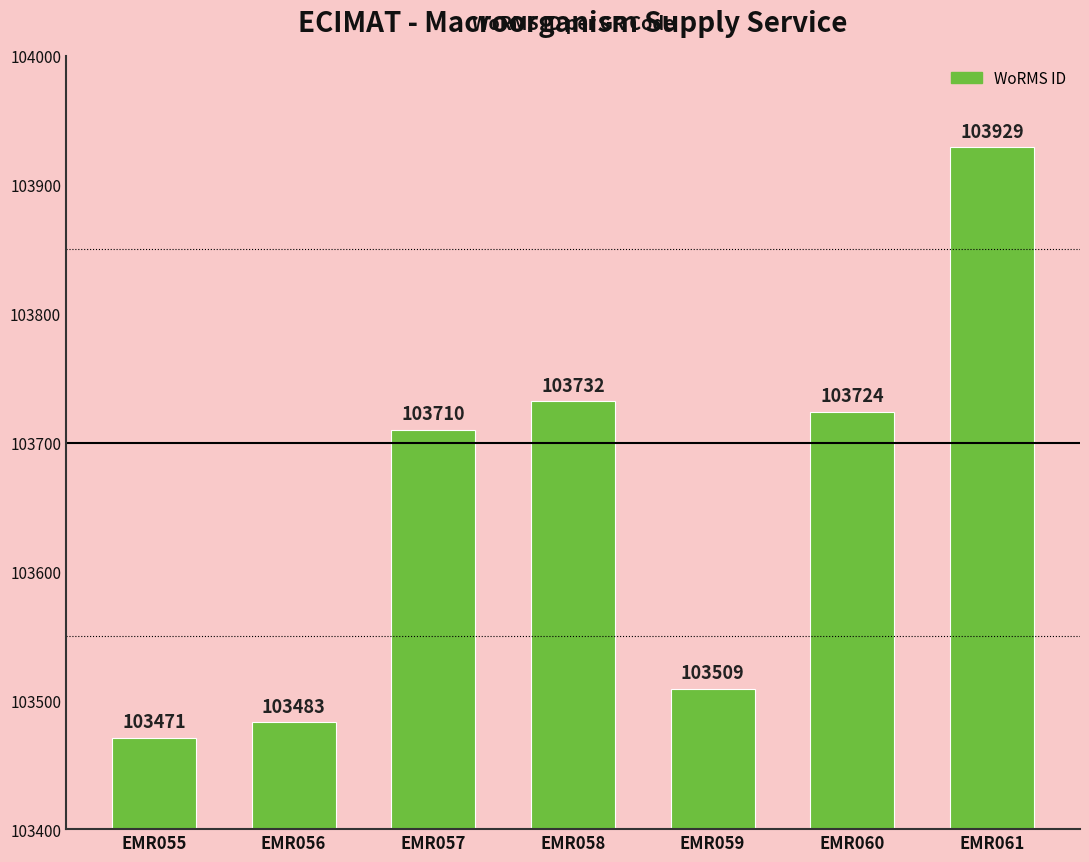

Reading left to right, transcribe all the data shown in this chart.

EMR055=103471	EMR056=103483	EMR057=103710	EMR058=103732	EMR059=103509	EMR060=103724	EMR061=103929